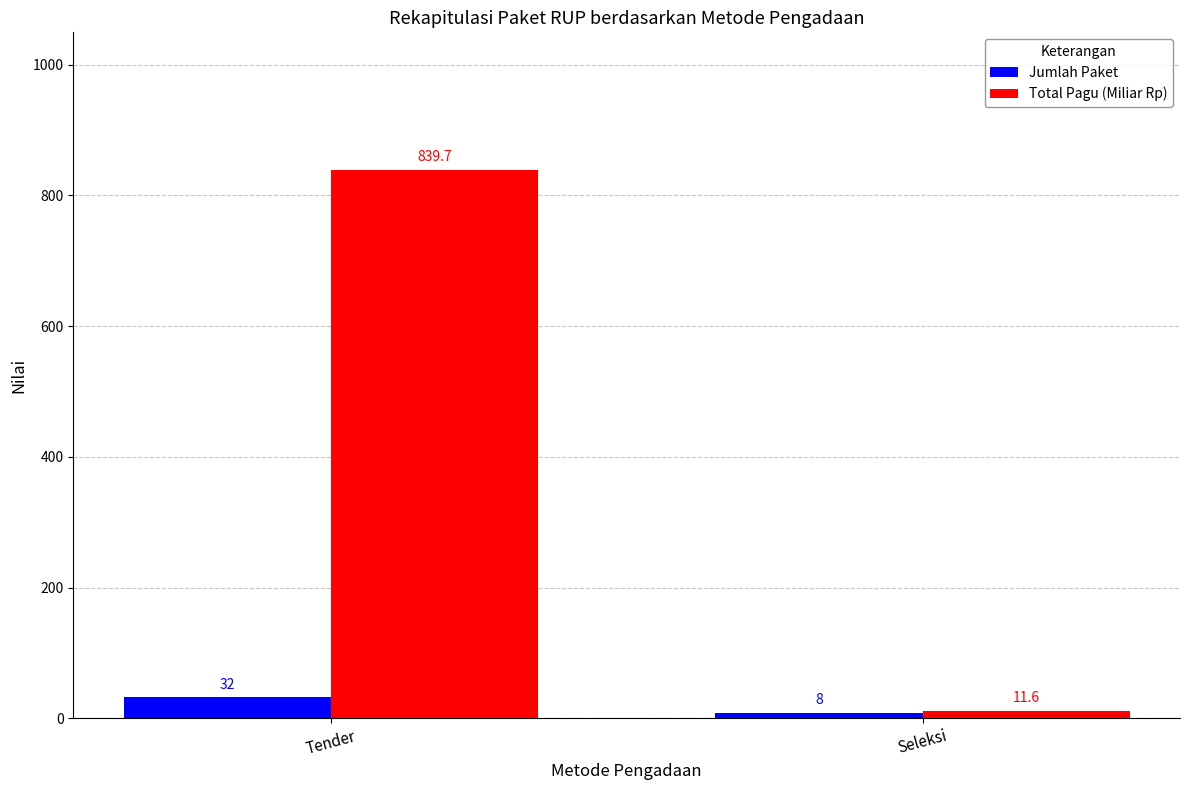

Reading left to right, what are all the values shown in this chart?

Jumlah Paket: 32.0	8.0
Total Pagu (Miliar Rp): 839.7	11.6